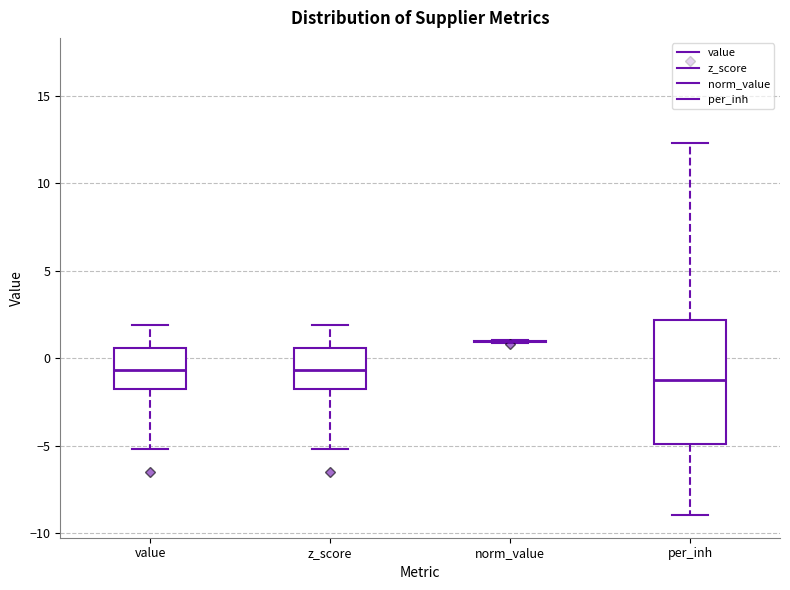

Reading left to right, read every box against the y-axis: the position of its median line, the range the box covers, and the ends of its whiskers. The values are not printed on the chart, so give them approximately, as read against the axis.

value: median -0.5, box -2.0 to 0.5, whiskers -5.0 to 2.0
z_score: median -0.5, box -2.0 to 0.5, whiskers -5.0 to 2.0
norm_value: box collapsed to a line at 1.0, whiskers 1.0 to 1.0
per_inh: median -1.0, box -5.0 to 2.0, whiskers -9.0 to 12.5